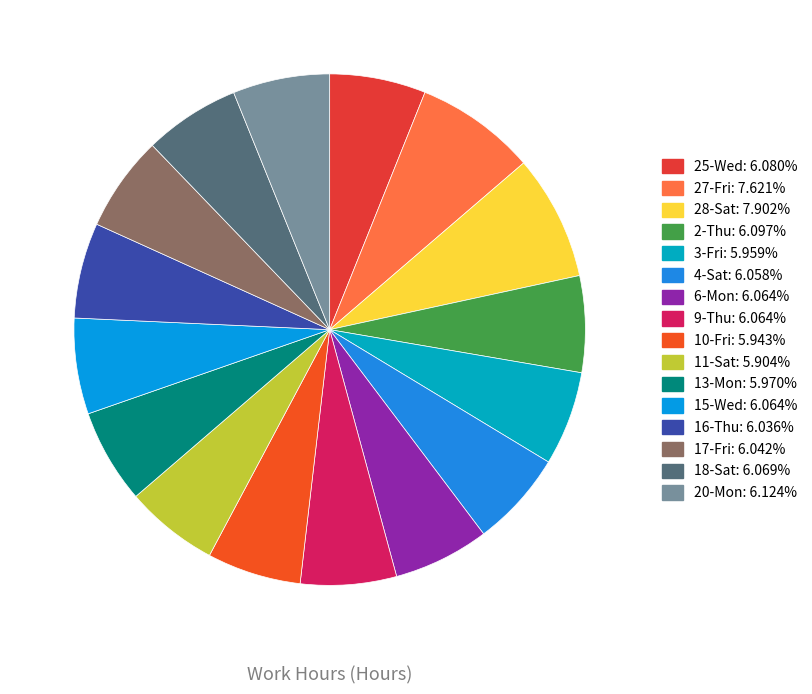

Rank the categories by value from highest to lowest.

28-Sat, 27-Fri, 20-Mon, 2-Thu, 25-Wed, 18-Sat, 6-Mon, 9-Thu, 15-Wed, 4-Sat, 17-Fri, 16-Thu, 13-Mon, 3-Fri, 10-Fri, 11-Sat